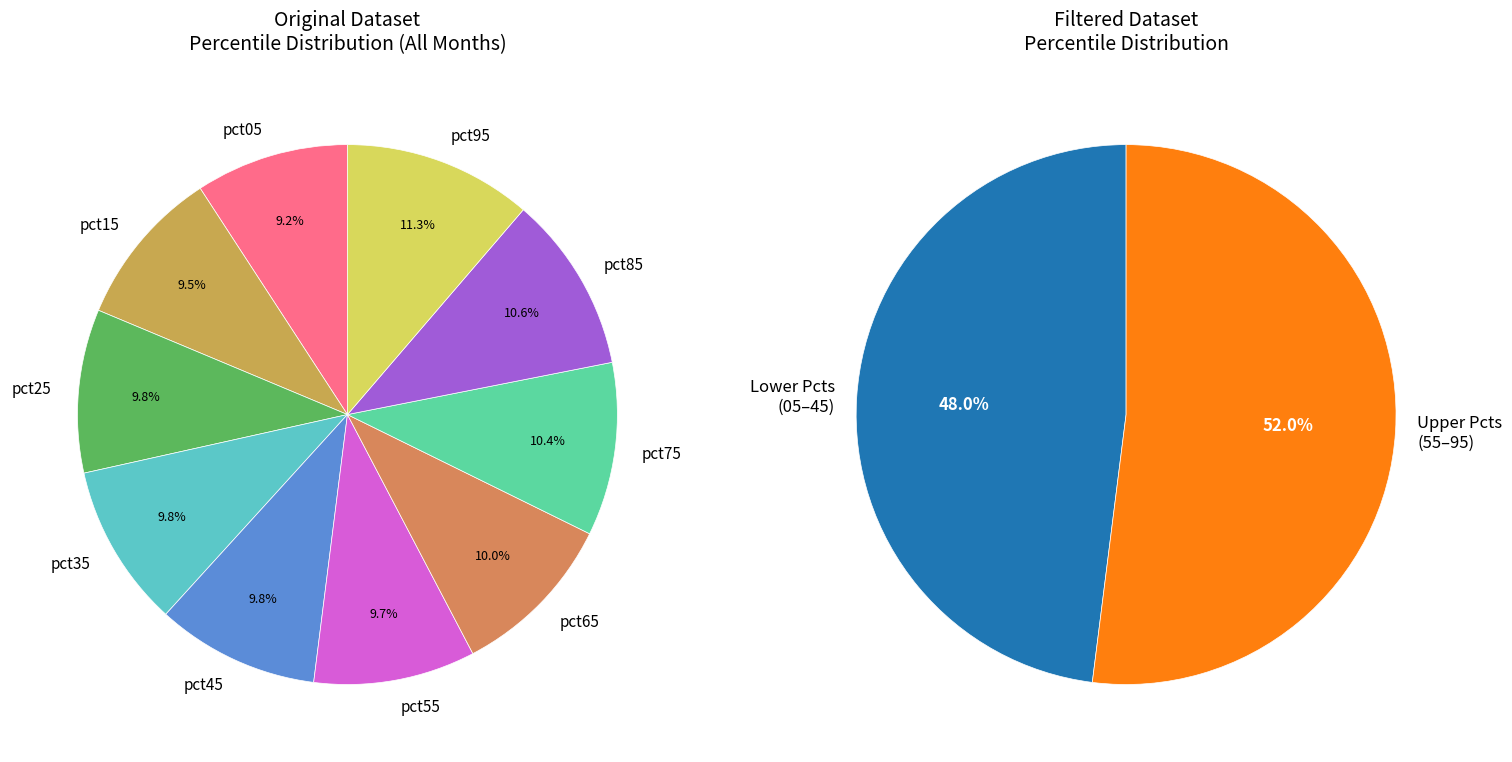

What is the total percentage of pct85 and pct35?

20.4%